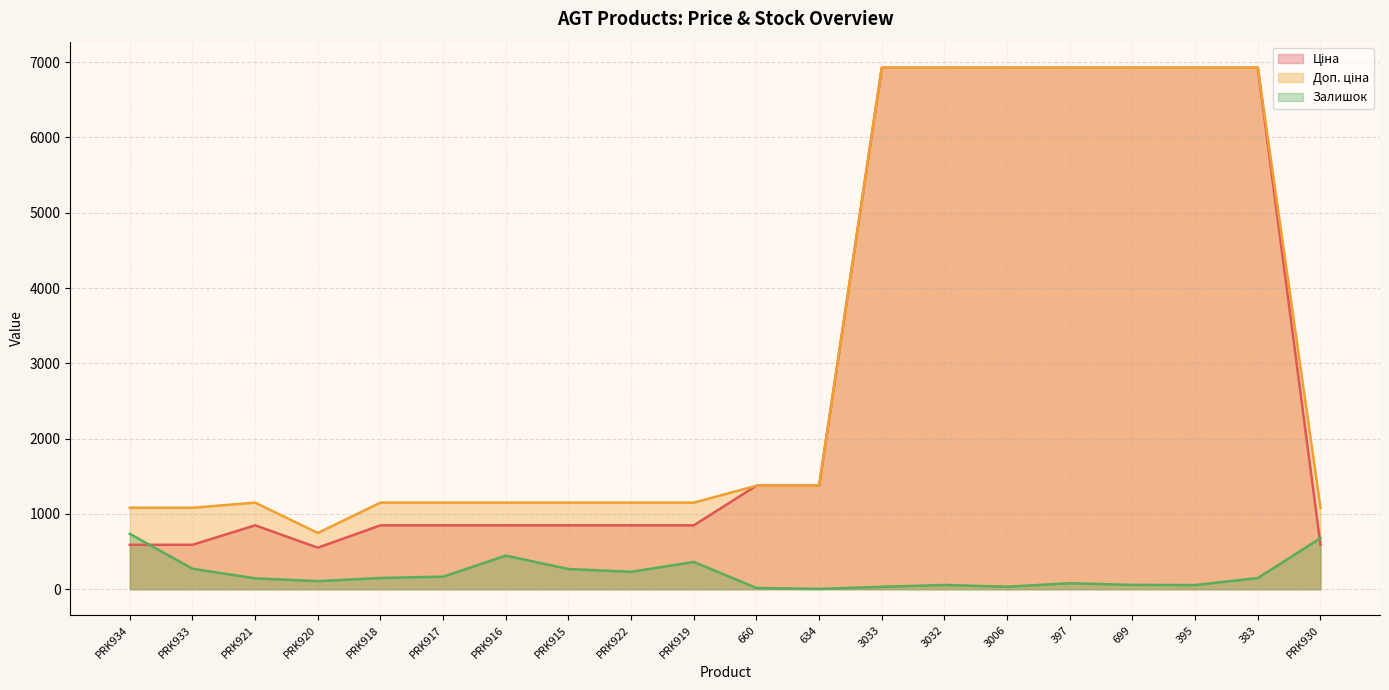

How many lines are shown in the chart?

3